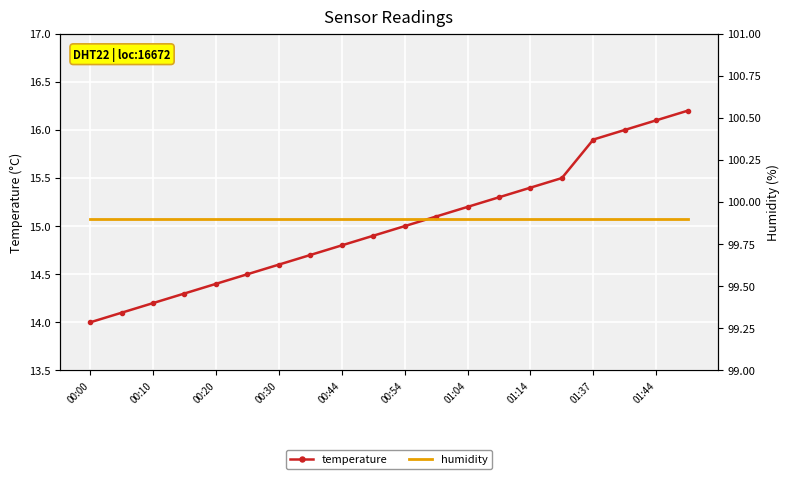

True or false: temperature has a value of 14.0 at 00:00.

True